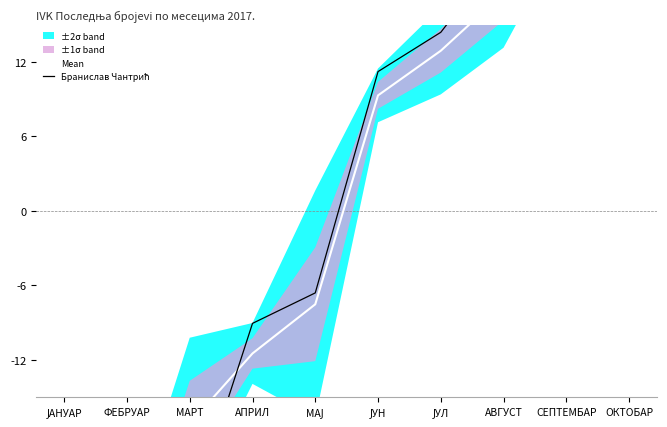

True or false: Бранислав Чантрић has a value of -32.5 at ФЕБРУАР.

True